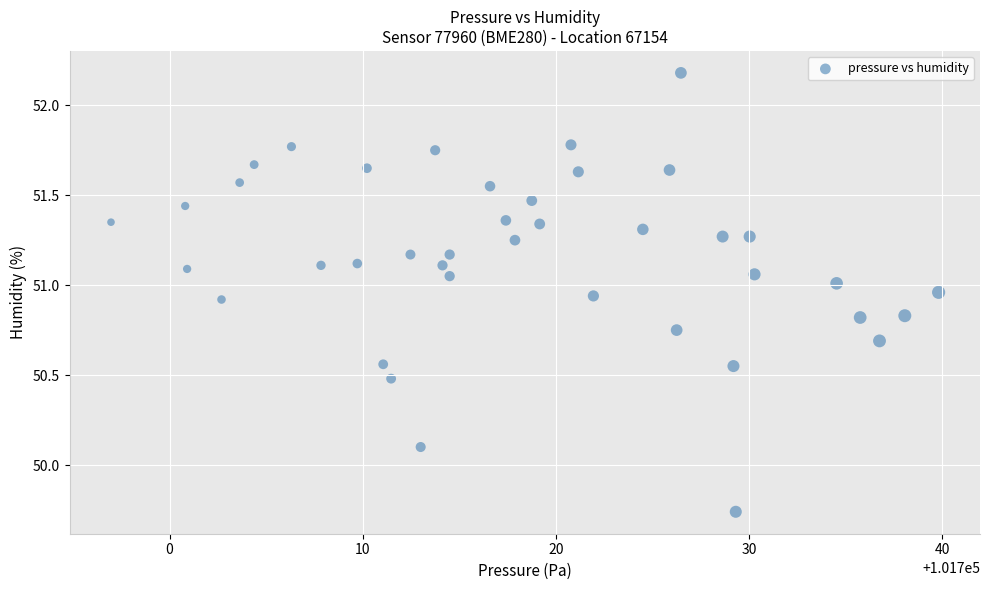

What Y value in the scatter plot is closest to 50?

50.1